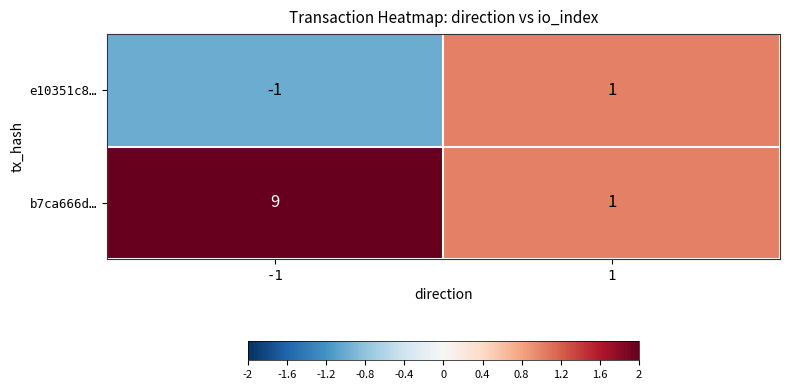

What is the maximum value for b7ca666d…?

9